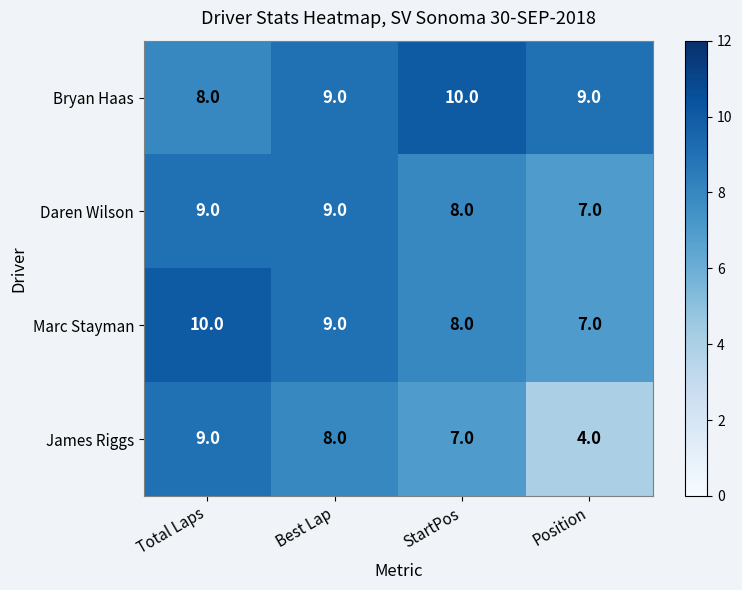

How many Daren Wilson values are between 8 and 9?

3